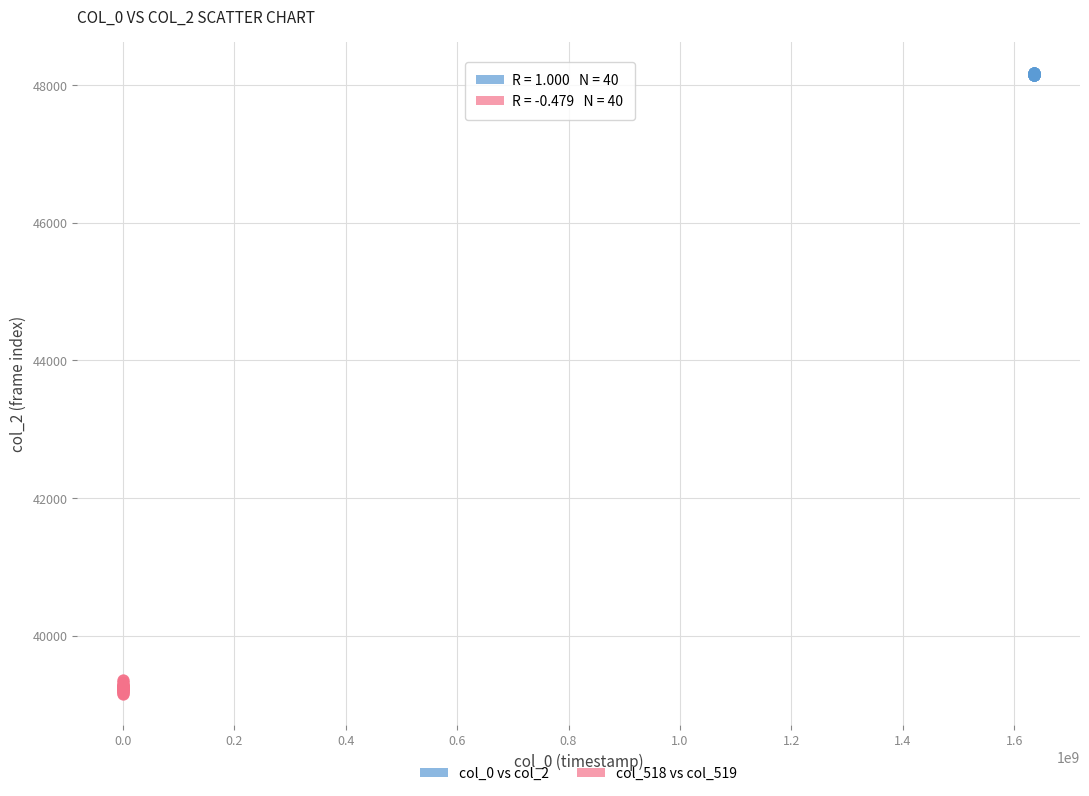

Which series has the widest spread of Y values?

col_518 vs col_519